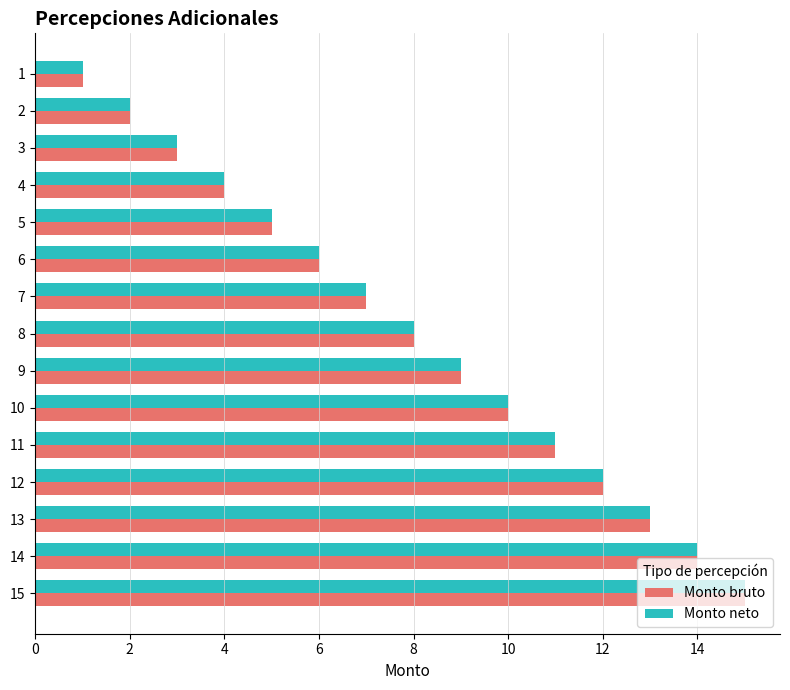

How many series are shown in this chart?

2